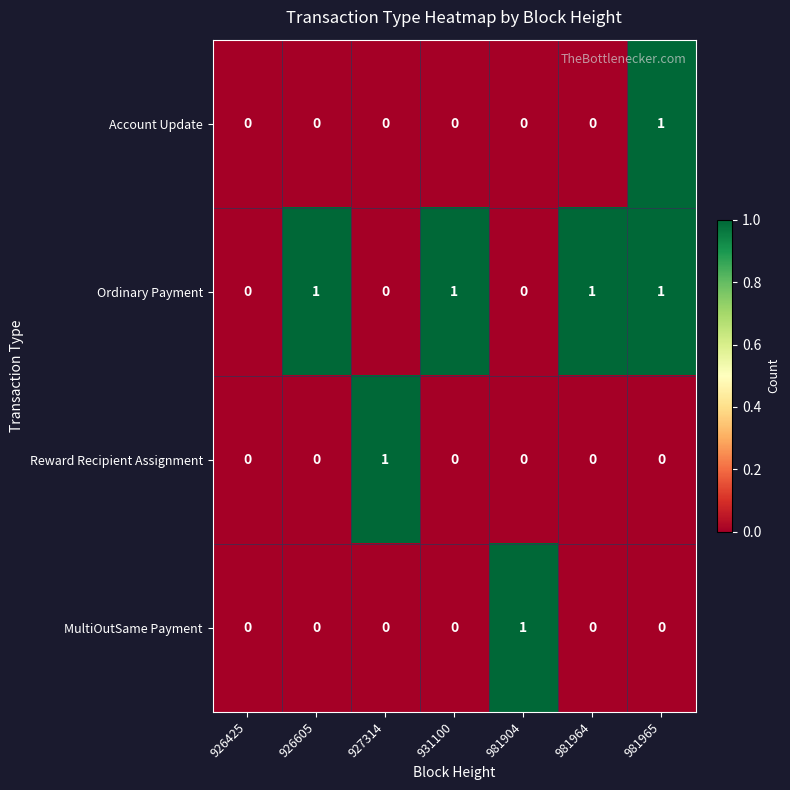

The Account Update series shows 0 at 927314. True or false?

True